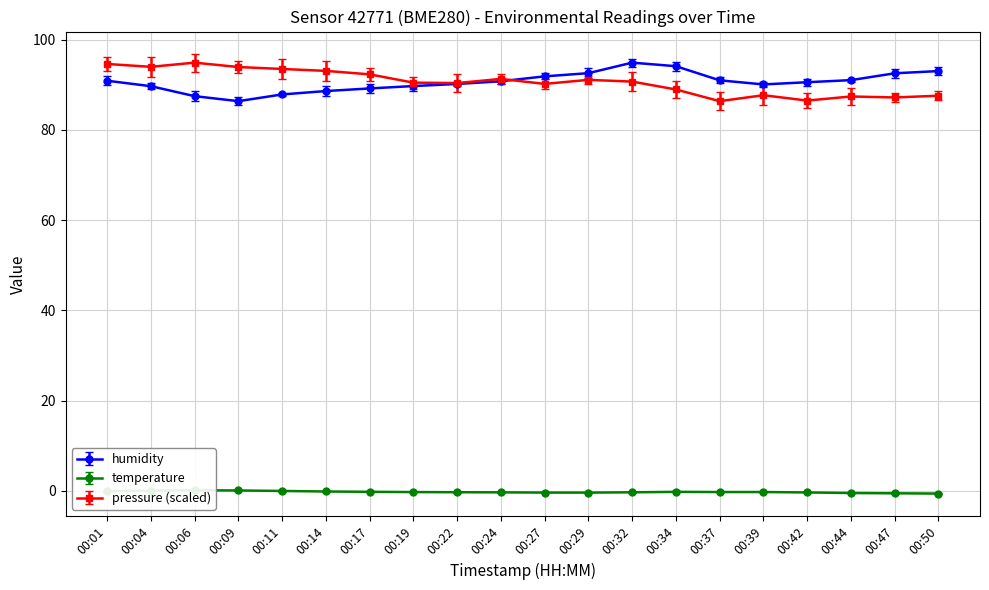

How many values in the humidity series exceed 90?

13